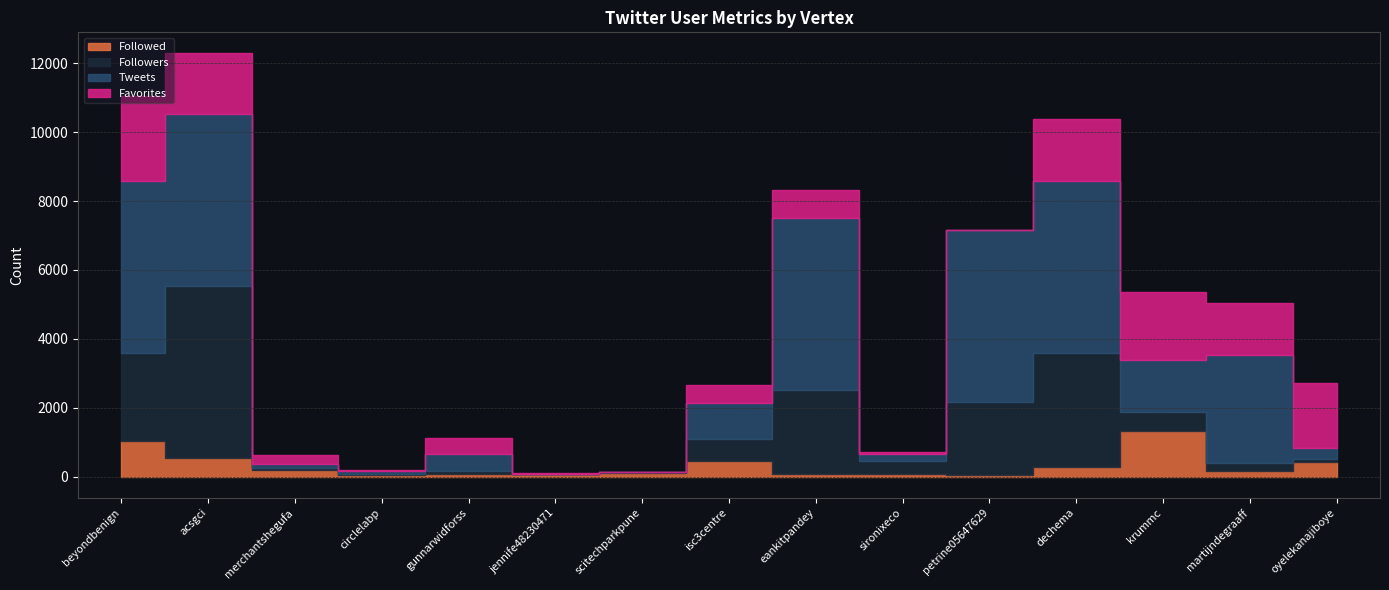

What is the label of the 5th point from the right?

petrine05647629